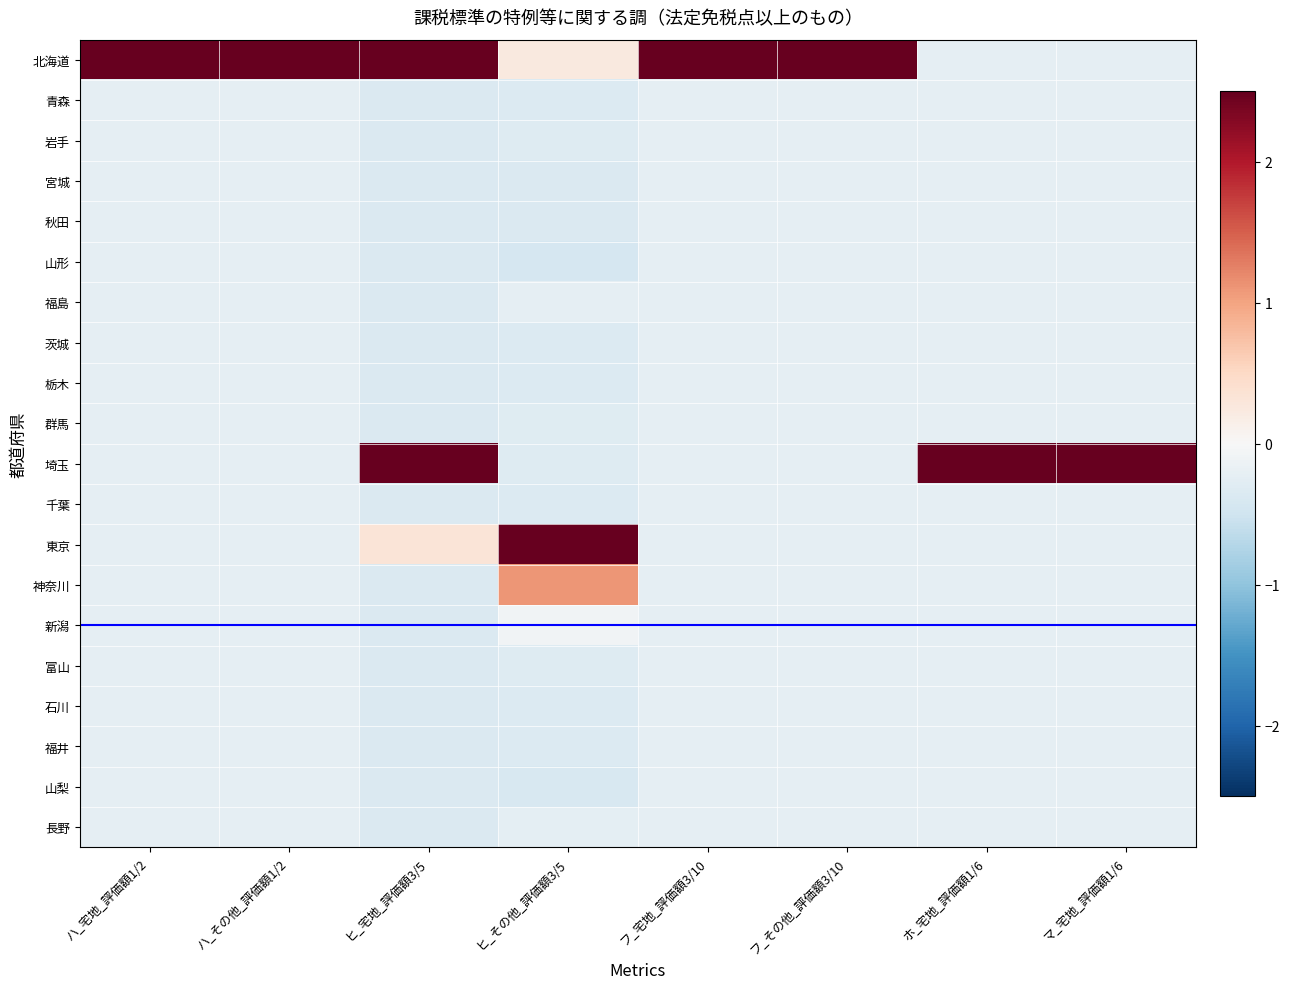

Reading left to right, transcribe all the data shown in this chart.

北海道: ハ_宅地_評価額1/2=4.4	ハ_その他_評価額1/2=4.4	ヒ_宅地_評価額3/5=2.9	ヒ_その他_評価額3/5=0.2	フ_宅地_評価額3/10=4.4	フ_その他_評価額3/10=4.4	ホ_宅地_評価額1/6=-0.2	マ_宅地_評価額1/6=-0.2
青森: ハ_宅地_評価額1/2=-0.2	ハ_その他_評価額1/2=-0.2	ヒ_宅地_評価額3/5=-0.4	ヒ_その他_評価額3/5=-0.3	フ_宅地_評価額3/10=-0.2	フ_その他_評価額3/10=-0.2	ホ_宅地_評価額1/6=-0.2	マ_宅地_評価額1/6=-0.2
岩手: ハ_宅地_評価額1/2=-0.2	ハ_その他_評価額1/2=-0.2	ヒ_宅地_評価額3/5=-0.4	ヒ_その他_評価額3/5=-0.3	フ_宅地_評価額3/10=-0.2	フ_その他_評価額3/10=-0.2	ホ_宅地_評価額1/6=-0.2	マ_宅地_評価額1/6=-0.2
宮城: ハ_宅地_評価額1/2=-0.2	ハ_その他_評価額1/2=-0.2	ヒ_宅地_評価額3/5=-0.4	ヒ_その他_評価額3/5=-0.4	フ_宅地_評価額3/10=-0.2	フ_その他_評価額3/10=-0.2	ホ_宅地_評価額1/6=-0.2	マ_宅地_評価額1/6=-0.2
秋田: ハ_宅地_評価額1/2=-0.2	ハ_その他_評価額1/2=-0.2	ヒ_宅地_評価額3/5=-0.4	ヒ_その他_評価額3/5=-0.4	フ_宅地_評価額3/10=-0.2	フ_その他_評価額3/10=-0.2	ホ_宅地_評価額1/6=-0.2	マ_宅地_評価額1/6=-0.2
山形: ハ_宅地_評価額1/2=-0.2	ハ_その他_評価額1/2=-0.2	ヒ_宅地_評価額3/5=-0.4	ヒ_その他_評価額3/5=-0.4	フ_宅地_評価額3/10=-0.2	フ_その他_評価額3/10=-0.2	ホ_宅地_評価額1/6=-0.2	マ_宅地_評価額1/6=-0.2
福島: ハ_宅地_評価額1/2=-0.2	ハ_その他_評価額1/2=-0.2	ヒ_宅地_評価額3/5=-0.4	ヒ_その他_評価額3/5=-0.2	フ_宅地_評価額3/10=-0.2	フ_その他_評価額3/10=-0.2	ホ_宅地_評価額1/6=-0.2	マ_宅地_評価額1/6=-0.2
茨城: ハ_宅地_評価額1/2=-0.2	ハ_その他_評価額1/2=-0.2	ヒ_宅地_評価額3/5=-0.4	ヒ_その他_評価額3/5=-0.3	フ_宅地_評価額3/10=-0.2	フ_その他_評価額3/10=-0.2	ホ_宅地_評価額1/6=-0.2	マ_宅地_評価額1/6=-0.2
栃木: ハ_宅地_評価額1/2=-0.2	ハ_その他_評価額1/2=-0.2	ヒ_宅地_評価額3/5=-0.4	ヒ_その他_評価額3/5=-0.3	フ_宅地_評価額3/10=-0.2	フ_その他_評価額3/10=-0.2	ホ_宅地_評価額1/6=-0.2	マ_宅地_評価額1/6=-0.2
群馬: ハ_宅地_評価額1/2=-0.2	ハ_その他_評価額1/2=-0.2	ヒ_宅地_評価額3/5=-0.4	ヒ_その他_評価額3/5=-0.3	フ_宅地_評価額3/10=-0.2	フ_その他_評価額3/10=-0.2	ホ_宅地_評価額1/6=-0.2	マ_宅地_評価額1/6=-0.2
埼玉: ハ_宅地_評価額1/2=-0.2	ハ_その他_評価額1/2=-0.2	ヒ_宅地_評価額3/5=3.0	ヒ_その他_評価額3/5=-0.3	フ_宅地_評価額3/10=-0.2	フ_その他_評価額3/10=-0.2	ホ_宅地_評価額1/6=4.4	マ_宅地_評価額1/6=4.4
千葉: ハ_宅地_評価額1/2=-0.2	ハ_その他_評価額1/2=-0.2	ヒ_宅地_評価額3/5=-0.4	ヒ_その他_評価額3/5=-0.3	フ_宅地_評価額3/10=-0.2	フ_その他_評価額3/10=-0.2	ホ_宅地_評価額1/6=-0.2	マ_宅地_評価額1/6=-0.2
東京: ハ_宅地_評価額1/2=-0.2	ハ_その他_評価額1/2=-0.2	ヒ_宅地_評価額3/5=0.3	ヒ_その他_評価額3/5=4.1	フ_宅地_評価額3/10=-0.2	フ_その他_評価額3/10=-0.2	ホ_宅地_評価額1/6=-0.2	マ_宅地_評価額1/6=-0.2
神奈川: ハ_宅地_評価額1/2=-0.2	ハ_その他_評価額1/2=-0.2	ヒ_宅地_評価額3/5=-0.4	ヒ_その他_評価額3/5=1.1	フ_宅地_評価額3/10=-0.2	フ_その他_評価額3/10=-0.2	ホ_宅地_評価額1/6=-0.2	マ_宅地_評価額1/6=-0.2
新潟: ハ_宅地_評価額1/2=-0.2	ハ_その他_評価額1/2=-0.2	ヒ_宅地_評価額3/5=-0.4	ヒ_その他_評価額3/5=-0.1	フ_宅地_評価額3/10=-0.2	フ_その他_評価額3/10=-0.2	ホ_宅地_評価額1/6=-0.2	マ_宅地_評価額1/6=-0.2
富山: ハ_宅地_評価額1/2=-0.2	ハ_その他_評価額1/2=-0.2	ヒ_宅地_評価額3/5=-0.4	ヒ_その他_評価額3/5=-0.3	フ_宅地_評価額3/10=-0.2	フ_その他_評価額3/10=-0.2	ホ_宅地_評価額1/6=-0.2	マ_宅地_評価額1/6=-0.2
石川: ハ_宅地_評価額1/2=-0.2	ハ_その他_評価額1/2=-0.2	ヒ_宅地_評価額3/5=-0.4	ヒ_その他_評価額3/5=-0.3	フ_宅地_評価額3/10=-0.2	フ_その他_評価額3/10=-0.2	ホ_宅地_評価額1/6=-0.2	マ_宅地_評価額1/6=-0.2
福井: ハ_宅地_評価額1/2=-0.2	ハ_その他_評価額1/2=-0.2	ヒ_宅地_評価額3/5=-0.4	ヒ_その他_評価額3/5=-0.4	フ_宅地_評価額3/10=-0.2	フ_その他_評価額3/10=-0.2	ホ_宅地_評価額1/6=-0.2	マ_宅地_評価額1/6=-0.2
山梨: ハ_宅地_評価額1/2=-0.2	ハ_その他_評価額1/2=-0.2	ヒ_宅地_評価額3/5=-0.4	ヒ_その他_評価額3/5=-0.4	フ_宅地_評価額3/10=-0.2	フ_その他_評価額3/10=-0.2	ホ_宅地_評価額1/6=-0.2	マ_宅地_評価額1/6=-0.2
長野: ハ_宅地_評価額1/2=-0.2	ハ_その他_評価額1/2=-0.2	ヒ_宅地_評価額3/5=-0.4	ヒ_その他_評価額3/5=-0.2	フ_宅地_評価額3/10=-0.2	フ_その他_評価額3/10=-0.2	ホ_宅地_評価額1/6=-0.2	マ_宅地_評価額1/6=-0.2